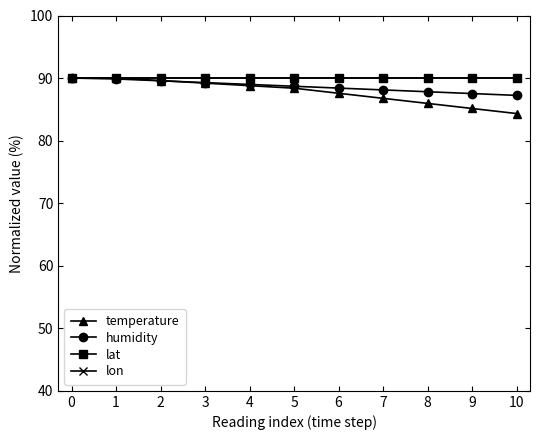

What is the sum of all lon values?

990.0